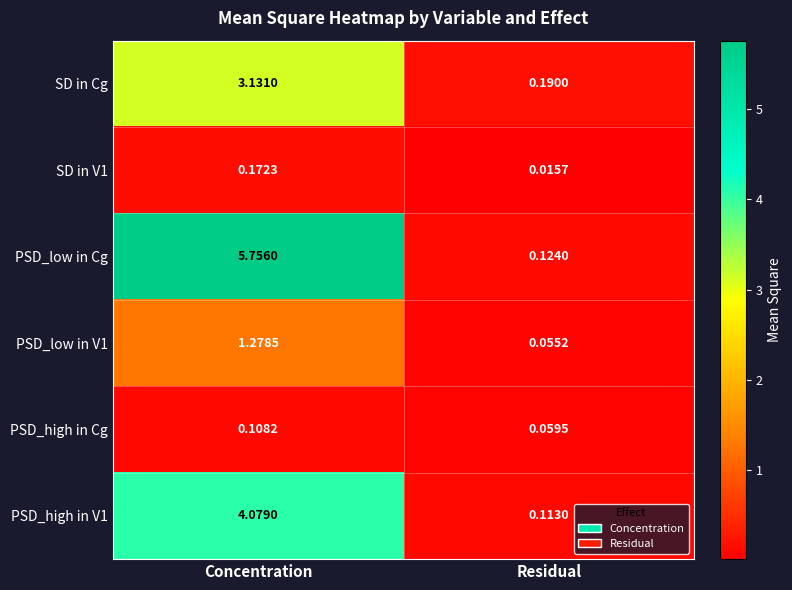

Which label corresponds to the largest value in the chart?

Concentration